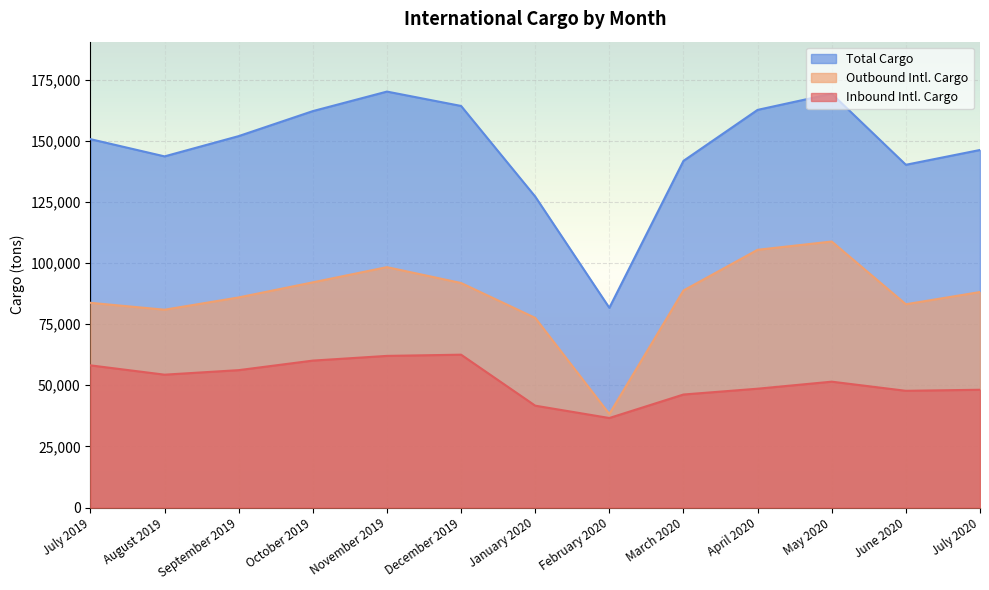

Which label corresponds to the largest value in the chart?

November 2019